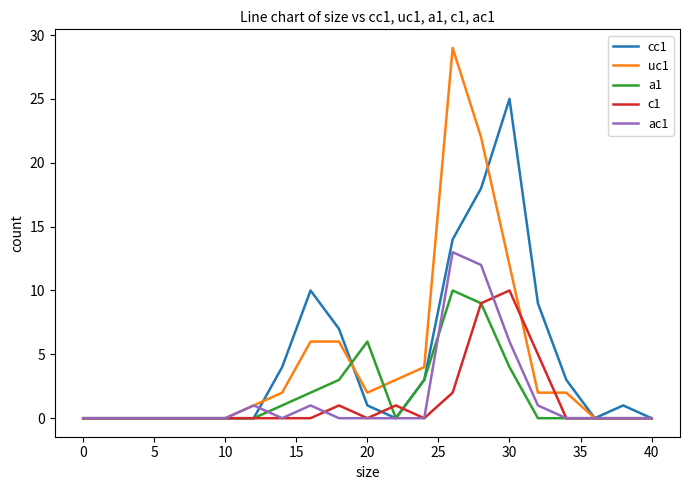

What is the maximum value shown in the chart?

29